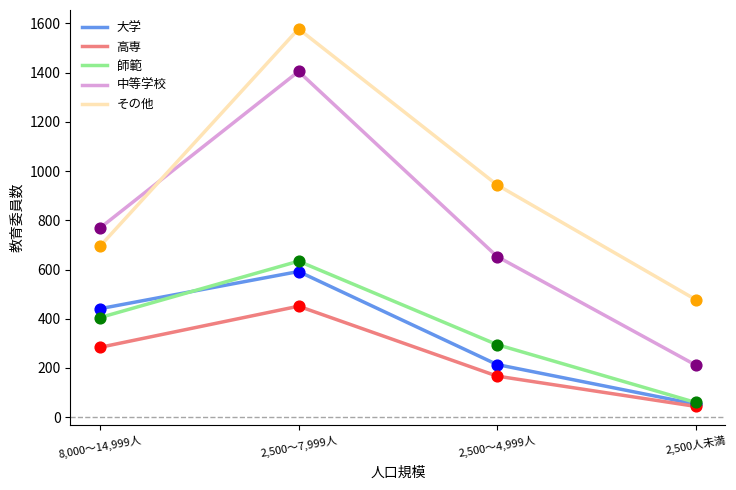

Which series has the largest range (max minus min)?

中等学校